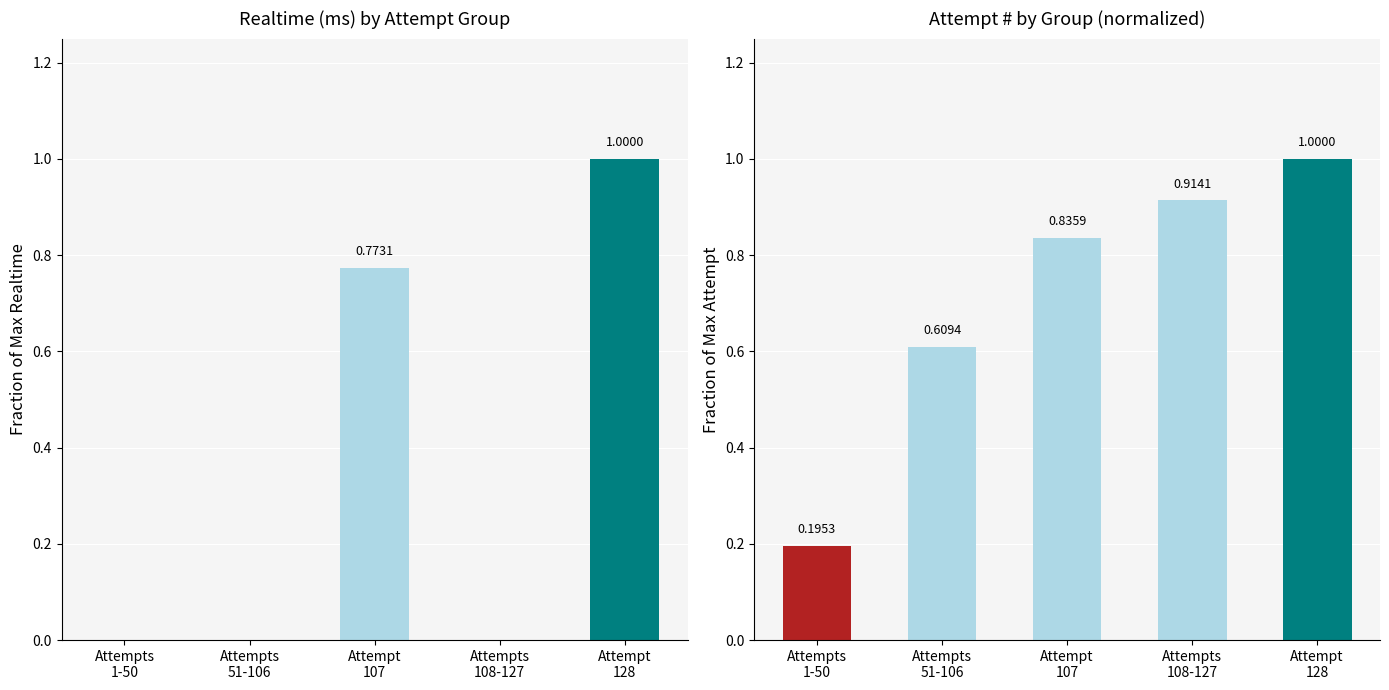

Is it true that Attempt # equals 0.2 at Attempts
1-50?

True